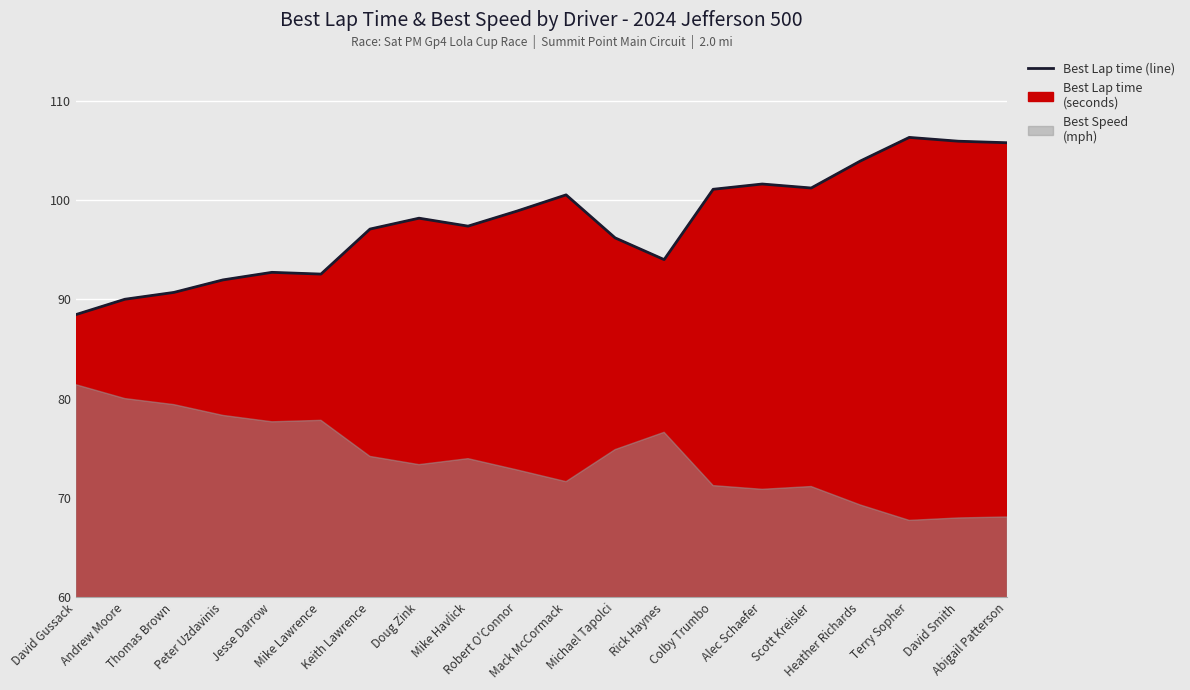

Rank the categories by value from lowest to highest.

David Gussack, Andrew Moore, Thomas Brown, Peter Uzdavinis, Mike Lawrence, Jesse Darrow, Rick Haynes, Michael Tapolci, Keith Lawrence, Mike Havlick, Doug Zink, Robert O'Connor, Mack McCormack, Colby Trumbo, Scott Kreisler, Alec Schaefer, Heather Richards, Abigail Patterson, David Smith, Terry Sopher